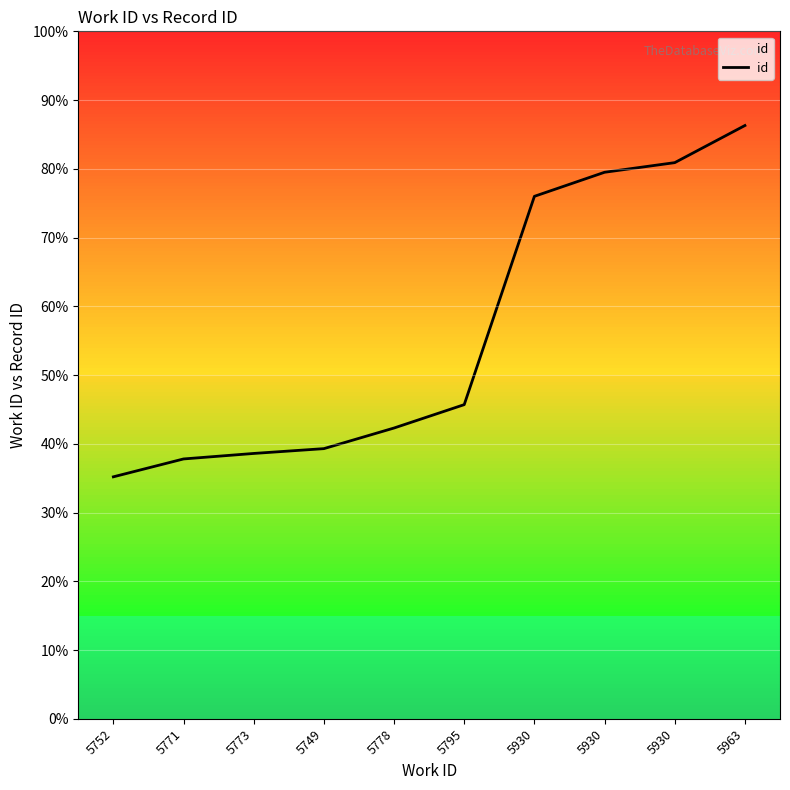

Does the chart have visible grid lines?

Yes